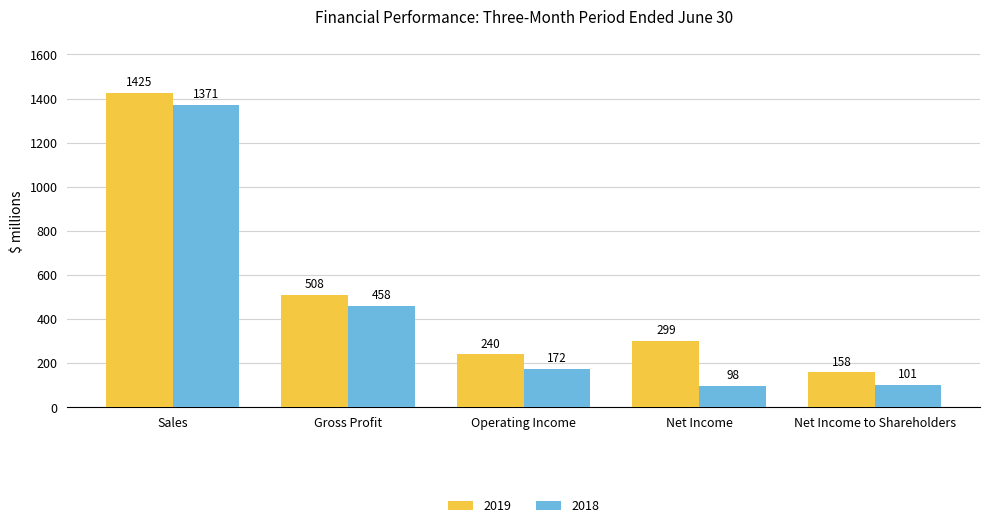

Which series has the largest total across all categories?

2019